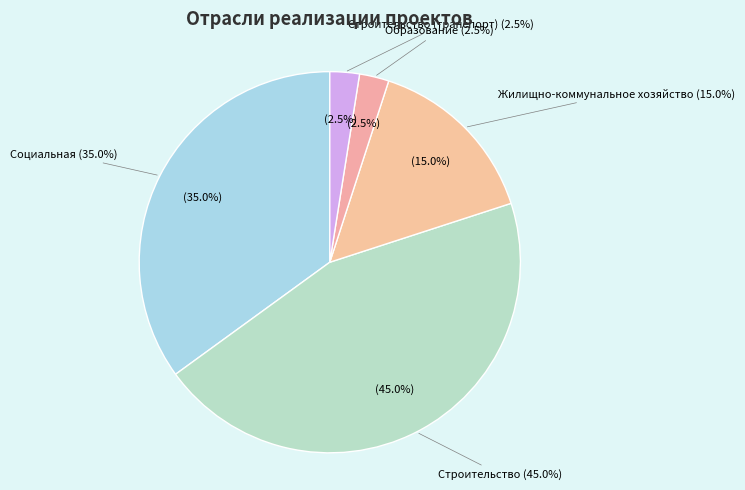

Is there any slice that represents more than half of the pie?

No